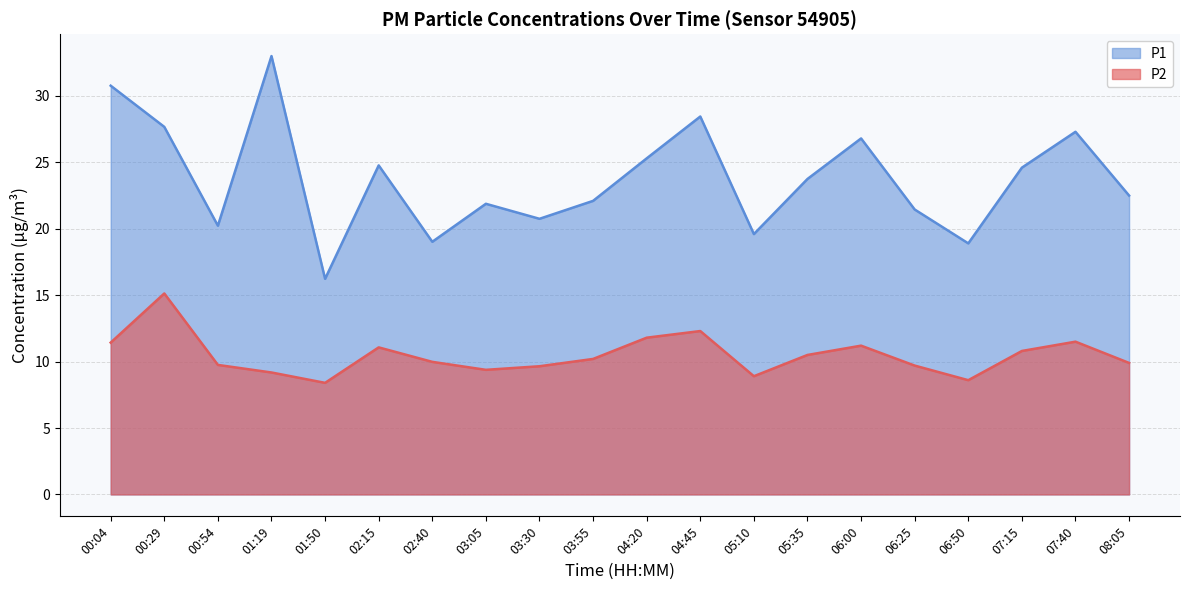

What position from the right is 08:05?

1